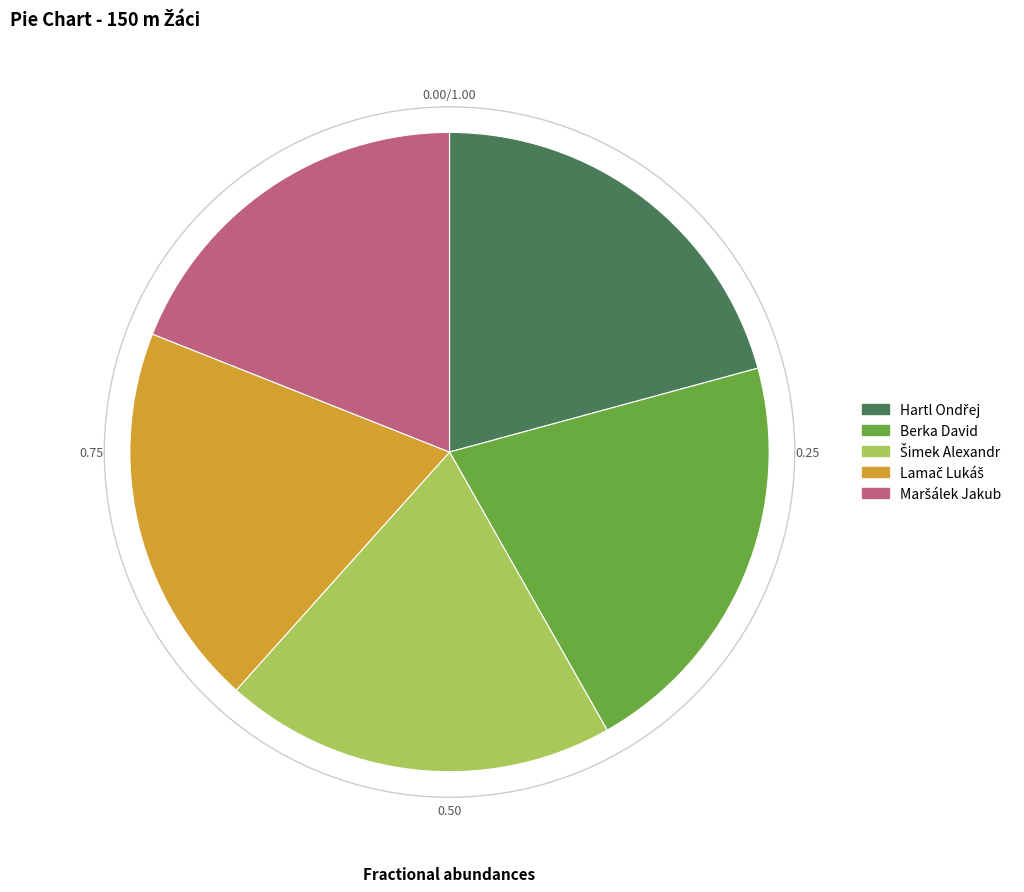

The Berka David slice represents 29% of the pie. True or false?

False